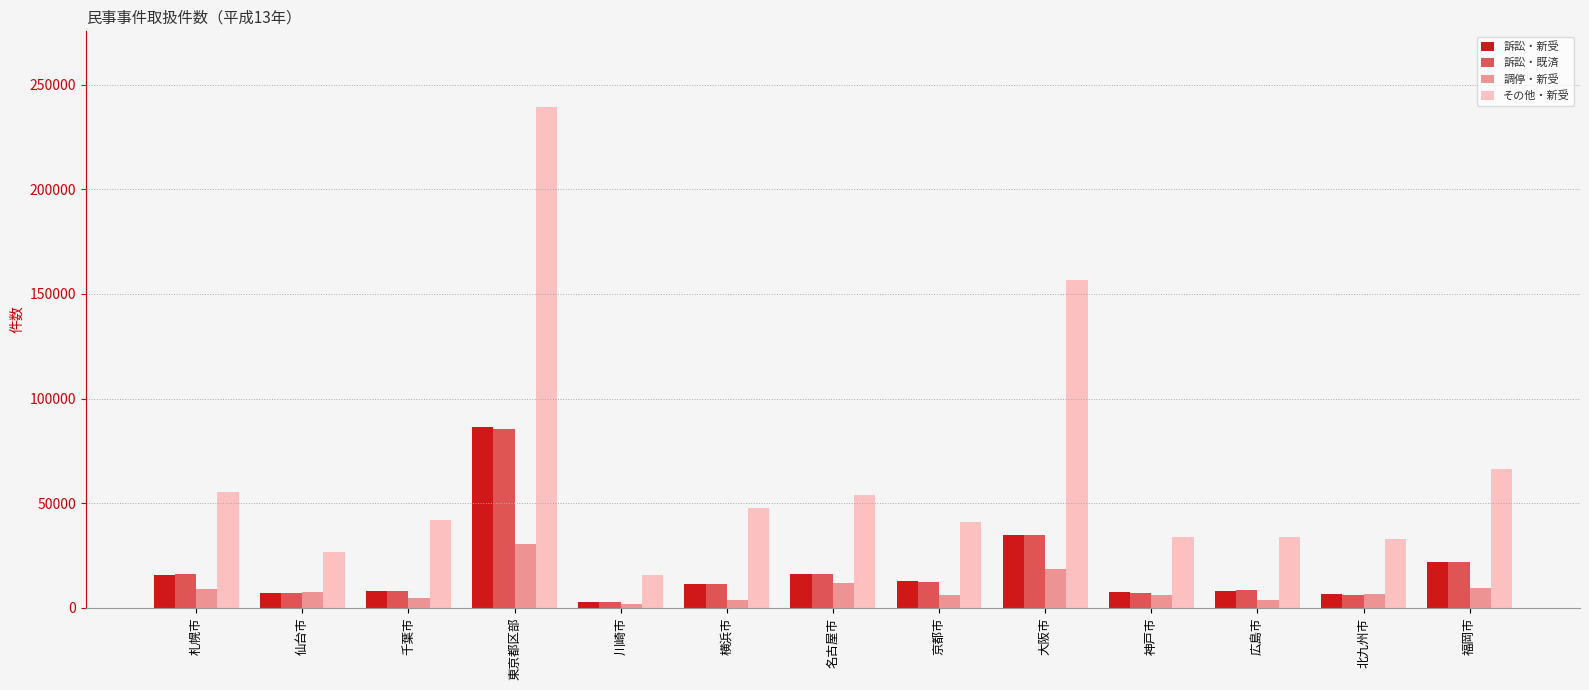

What position from the right is 千葉市?

11